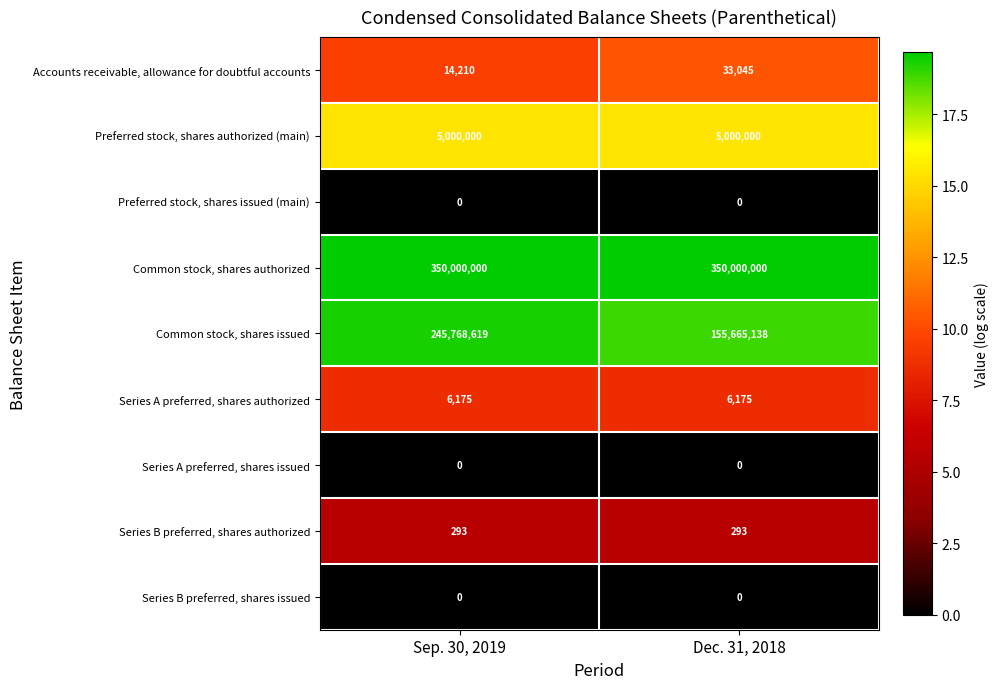

The Common stock, shares authorized series shows 350000000 at Sep. 30, 2019. True or false?

True